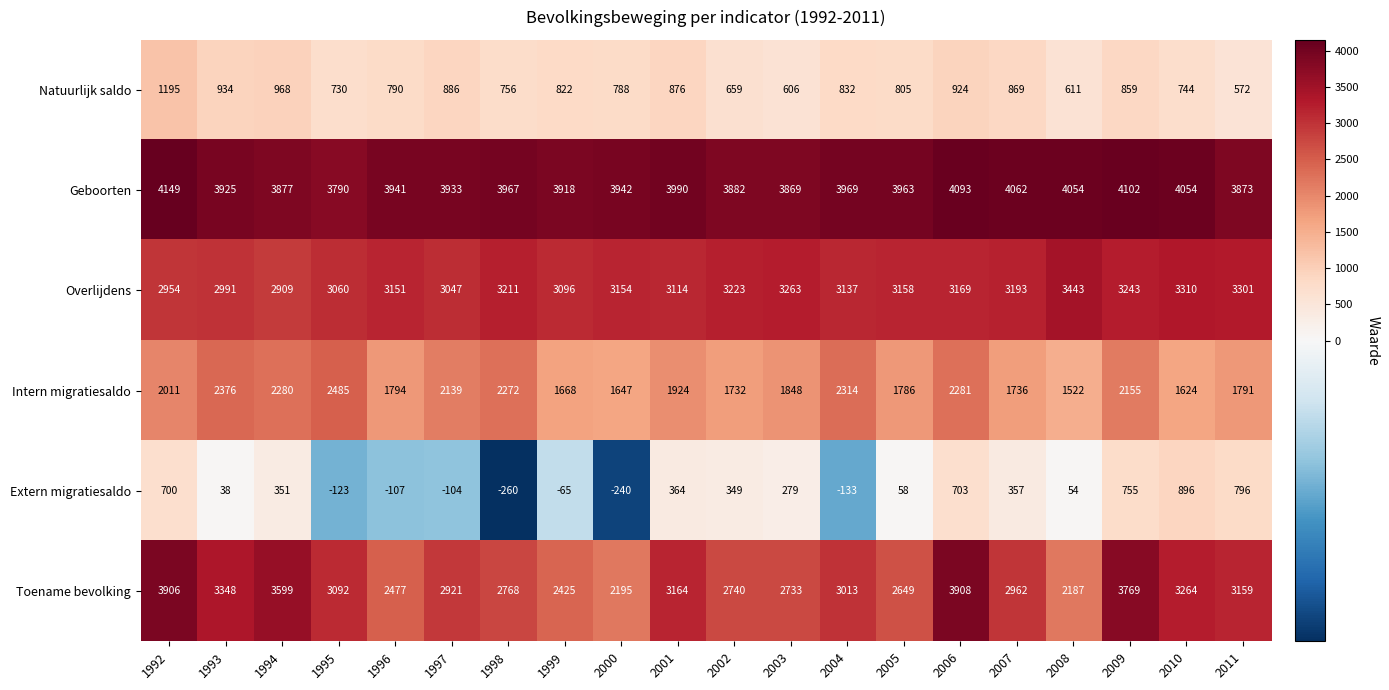

True or false: Intern migratiesaldo has a value of 2376 at 1993.

True